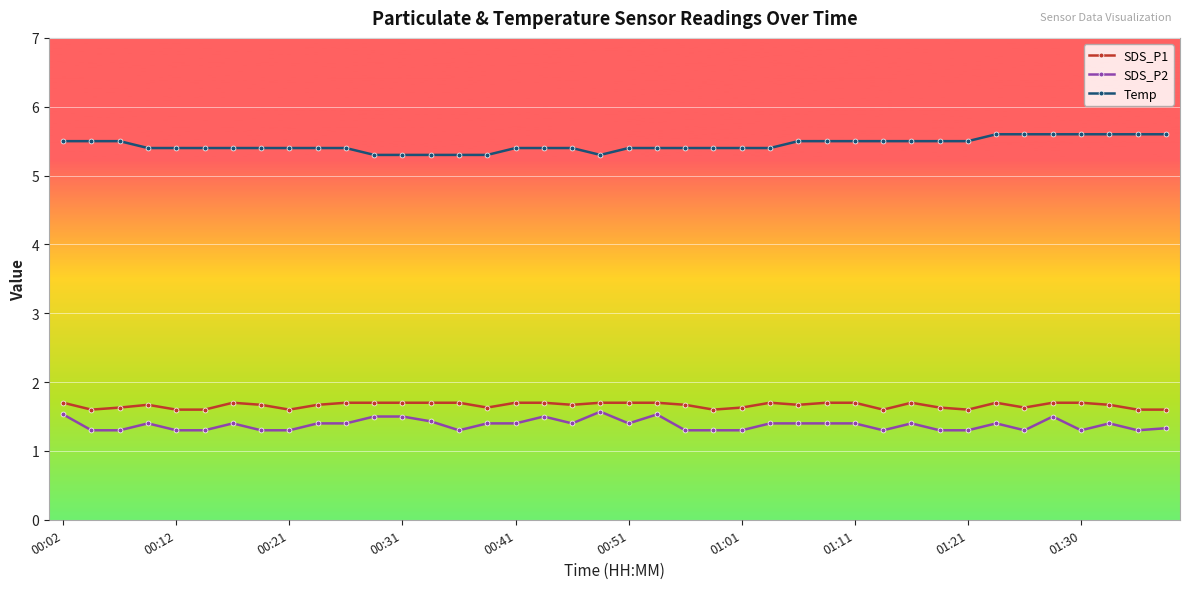

What is the sum of all SDS_P1 values?

66.5